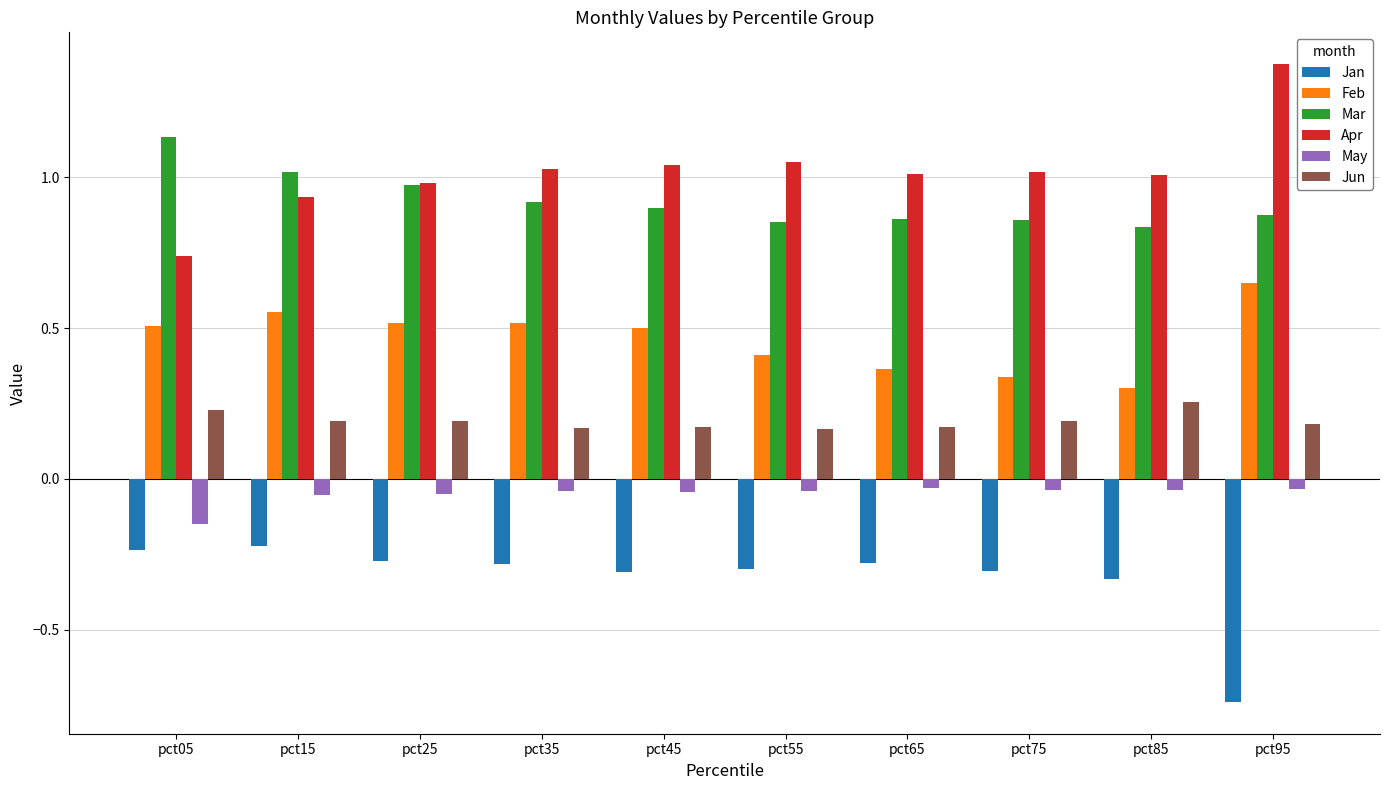

Which category has the lowest value across all series?

pct95